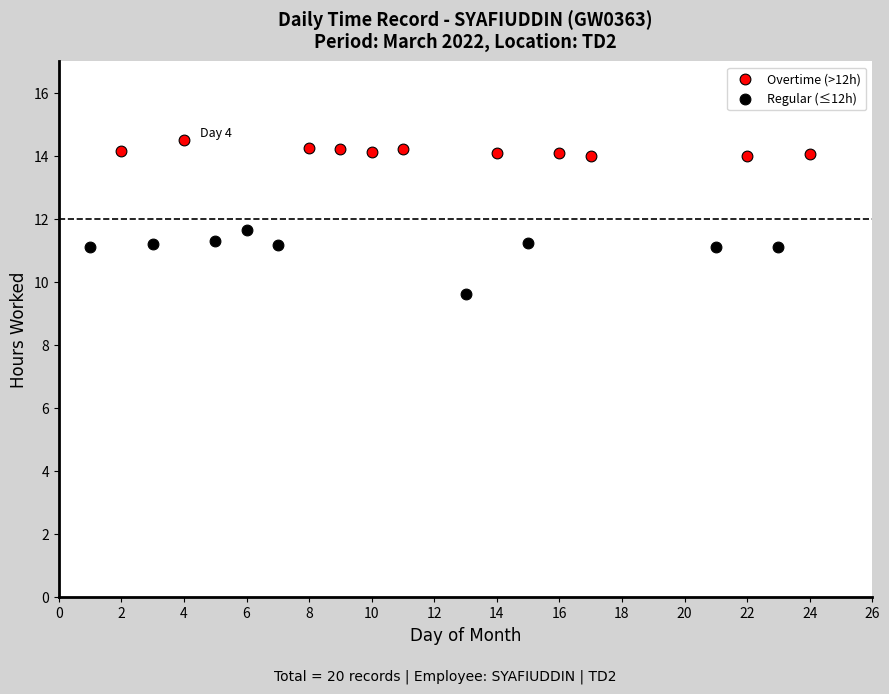

Which series has the largest Y range (max minus min)?

Regular (≤12h)